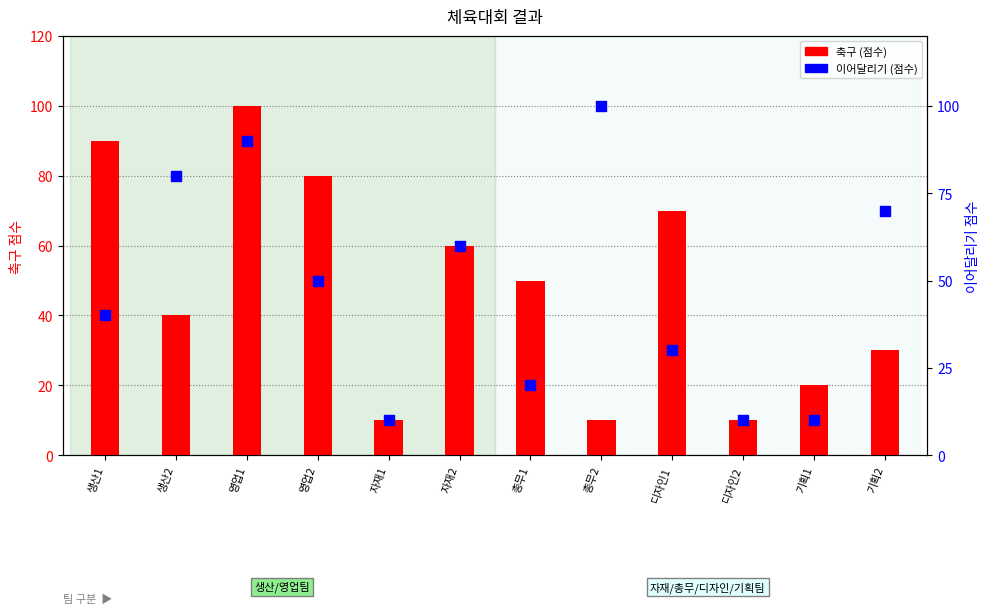

Is the value of 이어달리기 (점수) at 총무1 greater than the value of 축구 (점수) at 디자인2?

Yes